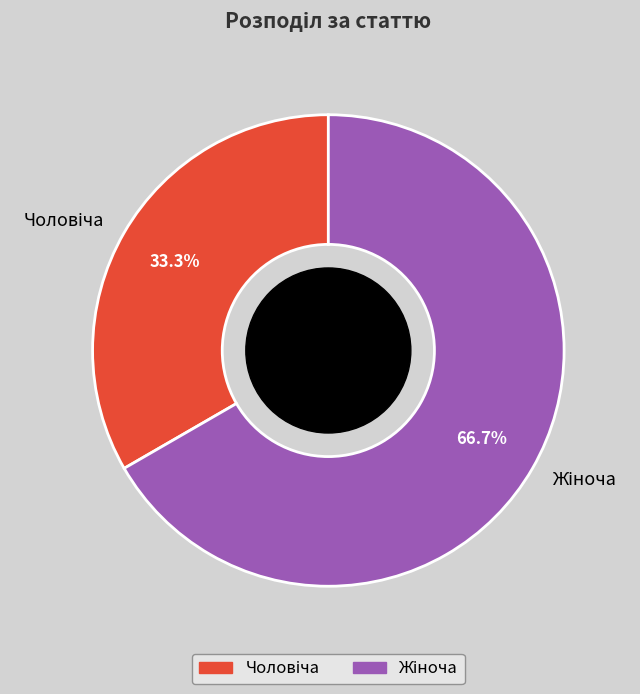

What portion of the pie excludes Чоловіча?

66.7%